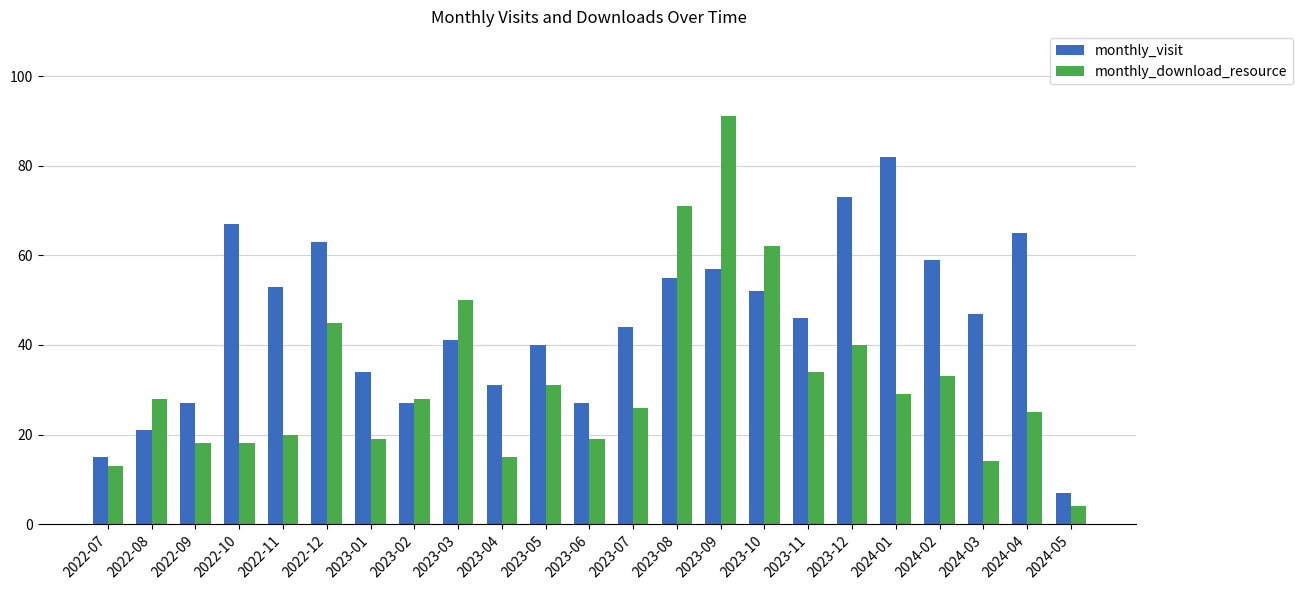

Are the bars grouped side by side (vs. stacked)?

Yes